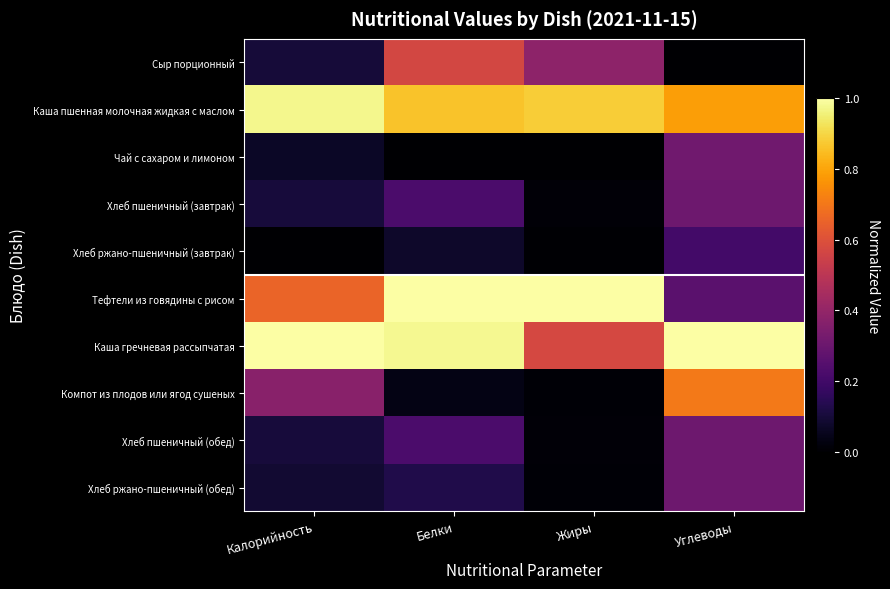

Rank the series at Жиры from highest to lowest value.

Тефтели из говядины с рисом, Каша пшенная молочная жидкая с маслом, Каша гречневая рассыпчатая, Сыр порционный, Хлеб пшеничный (завтрак), Хлеб пшеничный (обед), Хлеб ржано-пшеничный (обед), Компот из плодов или ягод сушеных, Хлеб ржано-пшеничный (завтрак), Чай с сахаром и лимоном